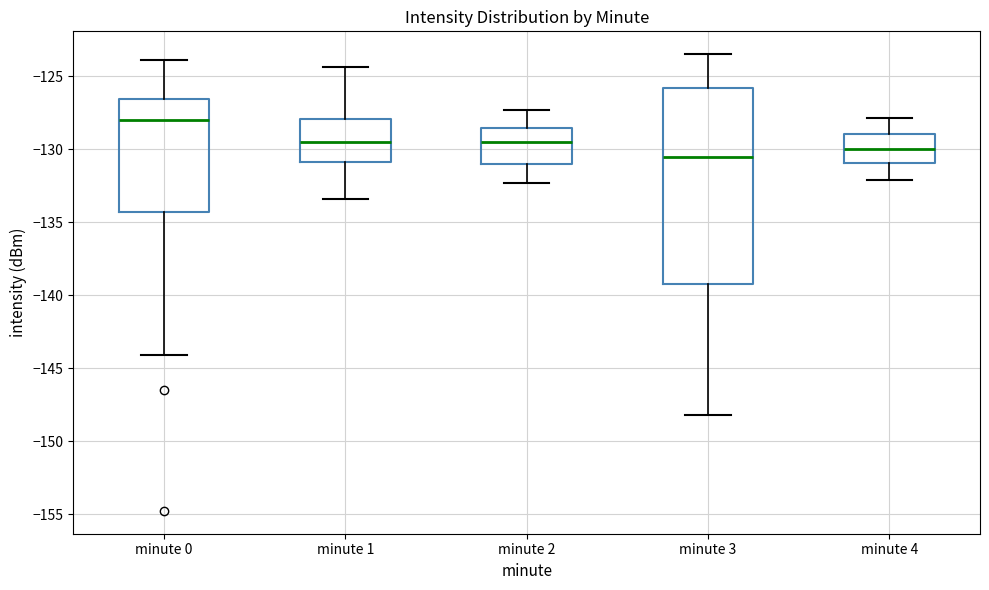

Where is the upper edge of the box for minute 4 on the y-axis? The values are not printed on the chart, so give them approximately, as read against the axis.

-129.0